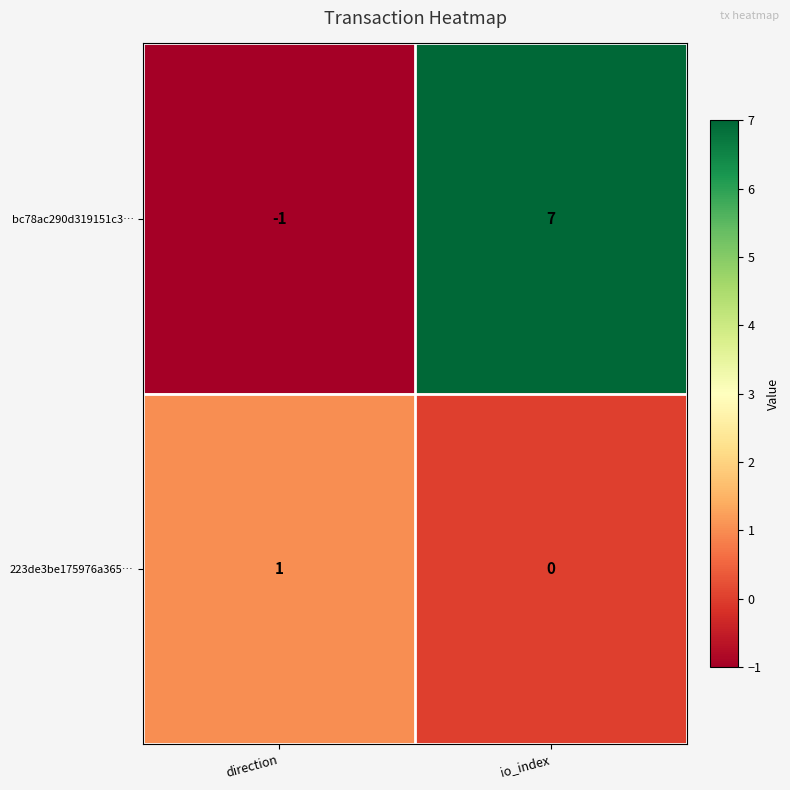

At direction, list the series in order from largest to smallest.

223de3be175976a365…, bc78ac290d319151c3…